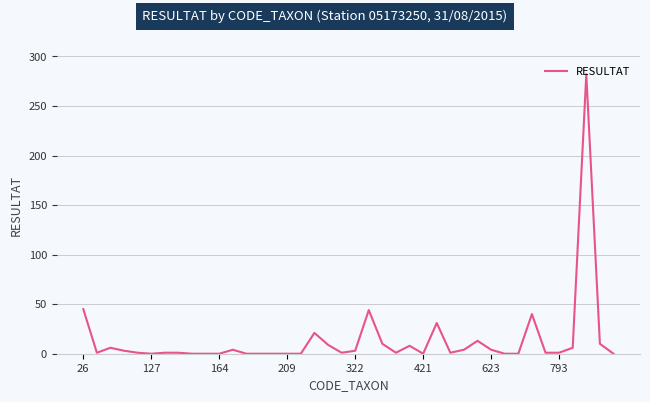

What is the difference between the maximum and minimum values?

282